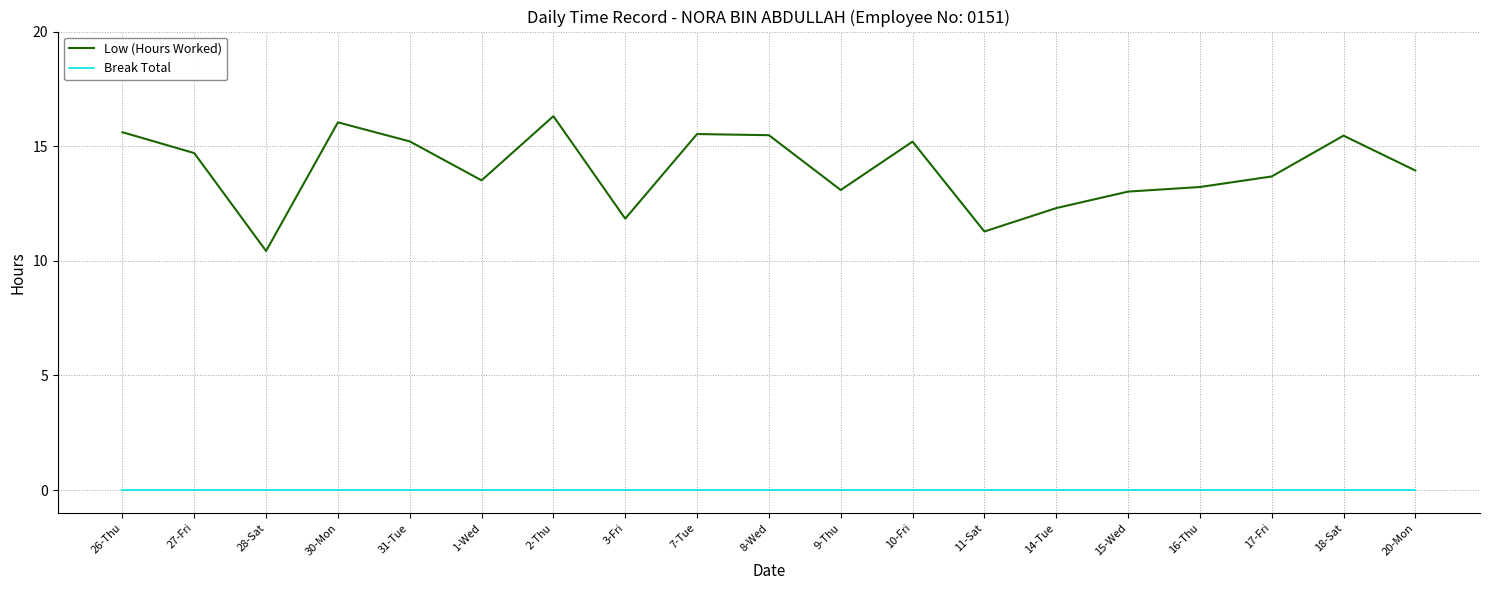

At which label does Low (Hours Worked) first exceed 13?

26-Thu